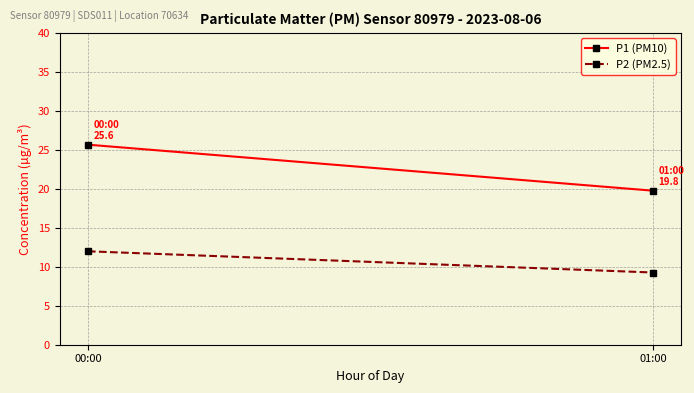

What is the sum of the P1 (PM10) values at 00:00 and 01:00?

45.4